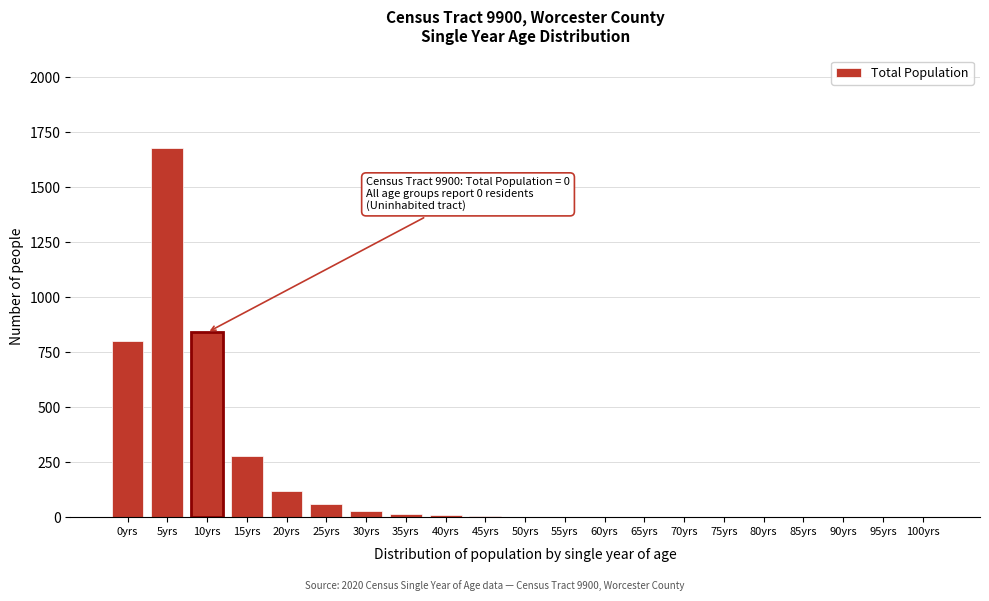

Which label corresponds to the largest value in the chart?

5yrs